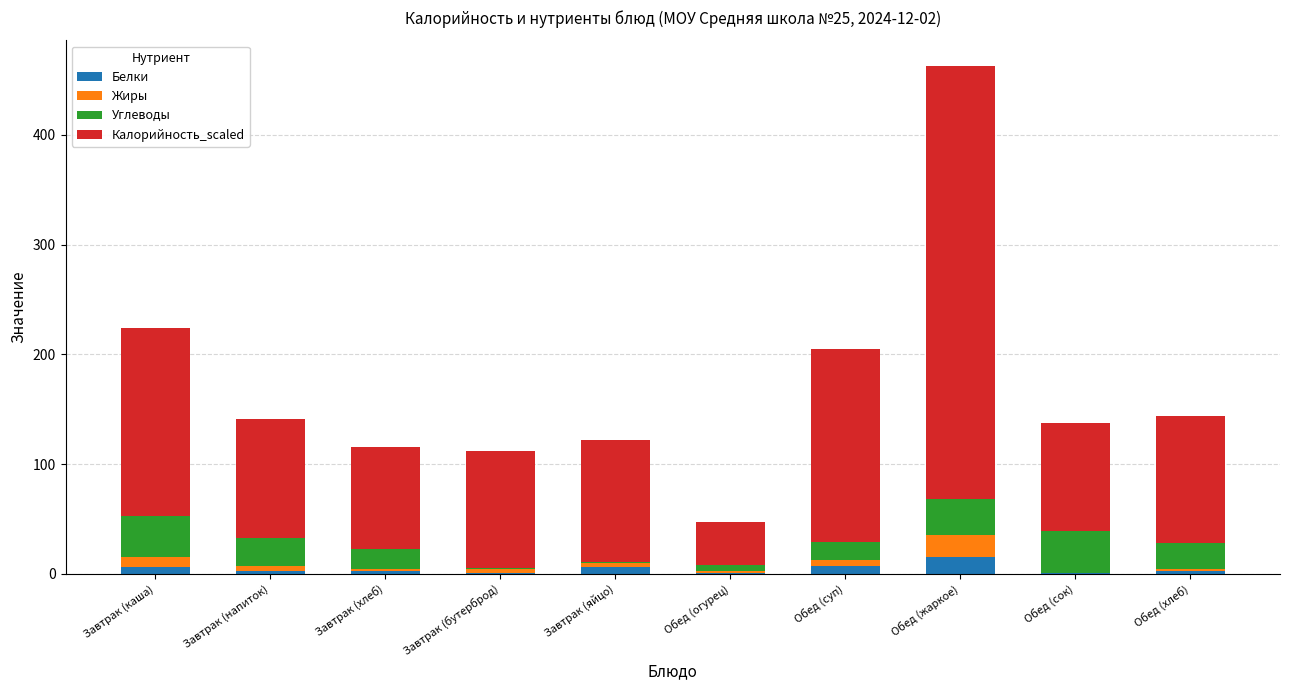

At which category is the sum across all series the highest?

Обед (жаркое)